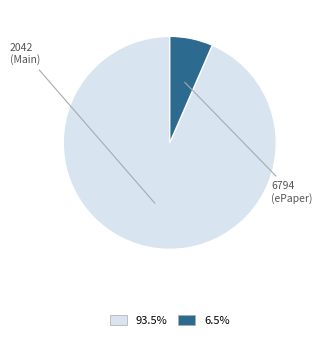

Is there any slice that represents more than half of the pie?

Yes